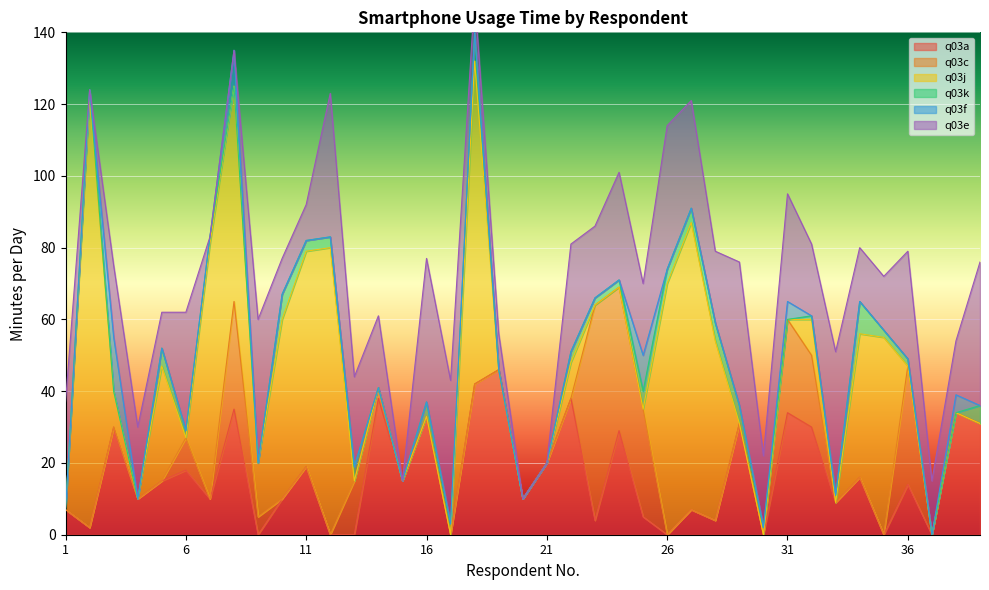

Which has a higher value, 2 or 39?

39